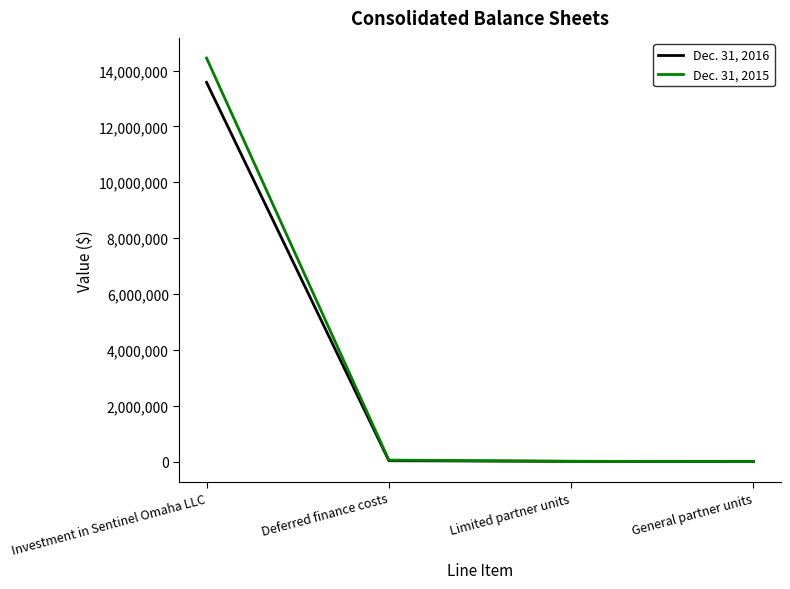

Which category has the highest value in the Dec. 31, 2016 series?

Investment in Sentinel Omaha LLC